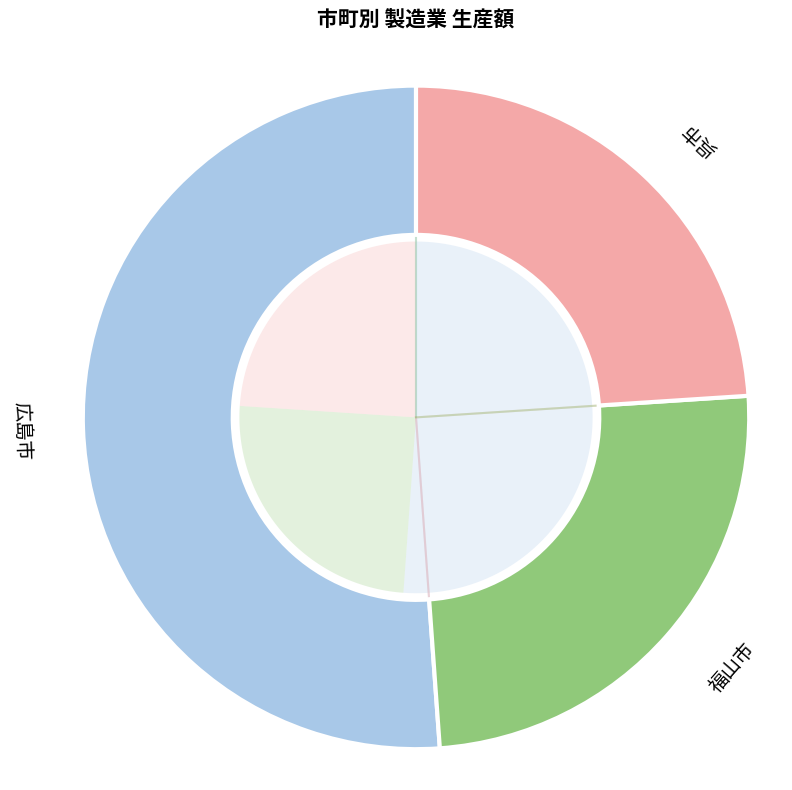

To the nearest percent, what is the difference between the 江田島市 and 呉市 slice percentages?

14%